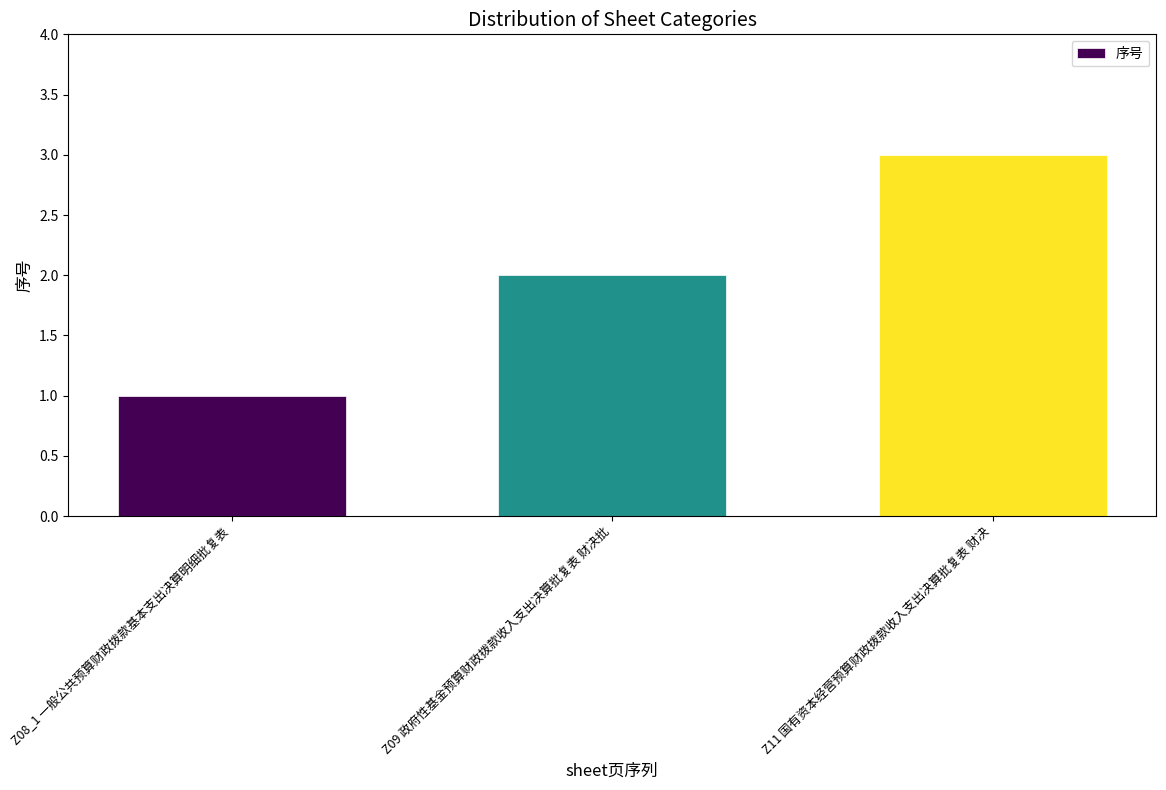

What is the change in value from Z09 政府性基金预算财政拨款收入支出决算批复表 财决批 to Z11 国有资本经营预算财政拨款收入支出决算批复表 财决?

+1